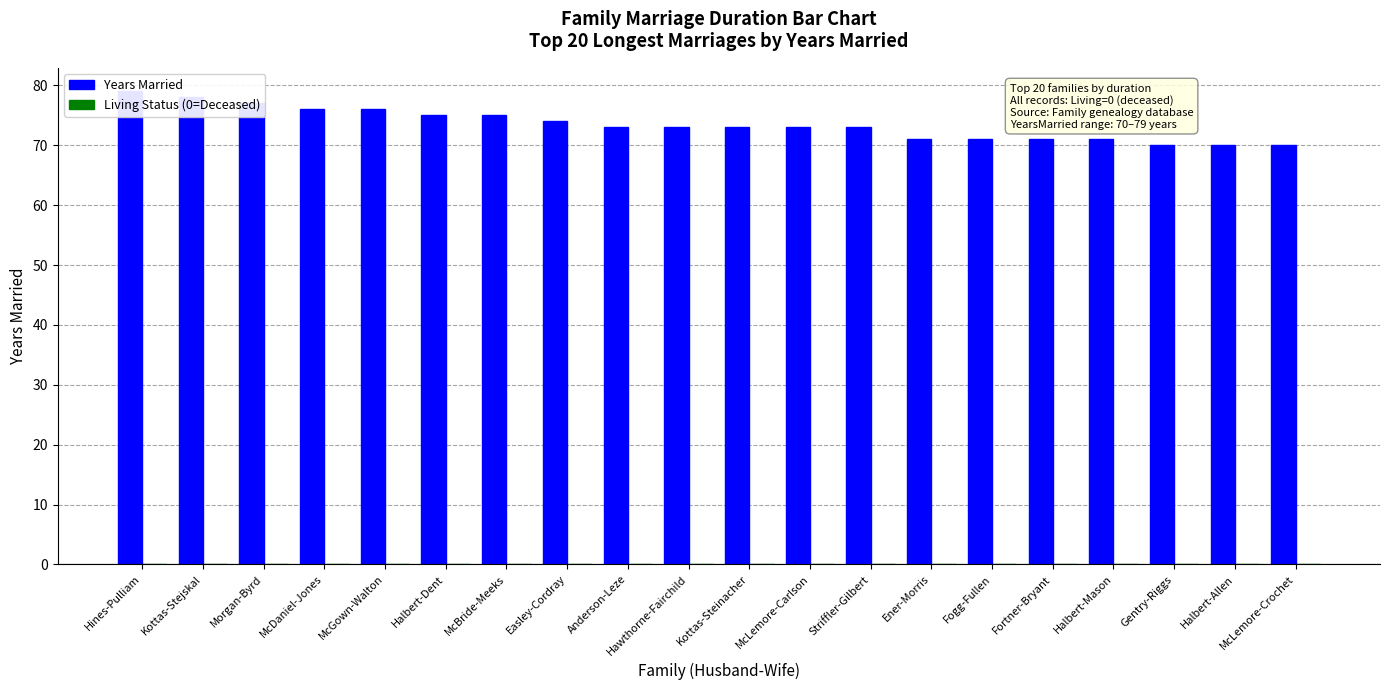

At which label does Living Status (0=Deceased) reach its minimum?

Hines-Pulliam